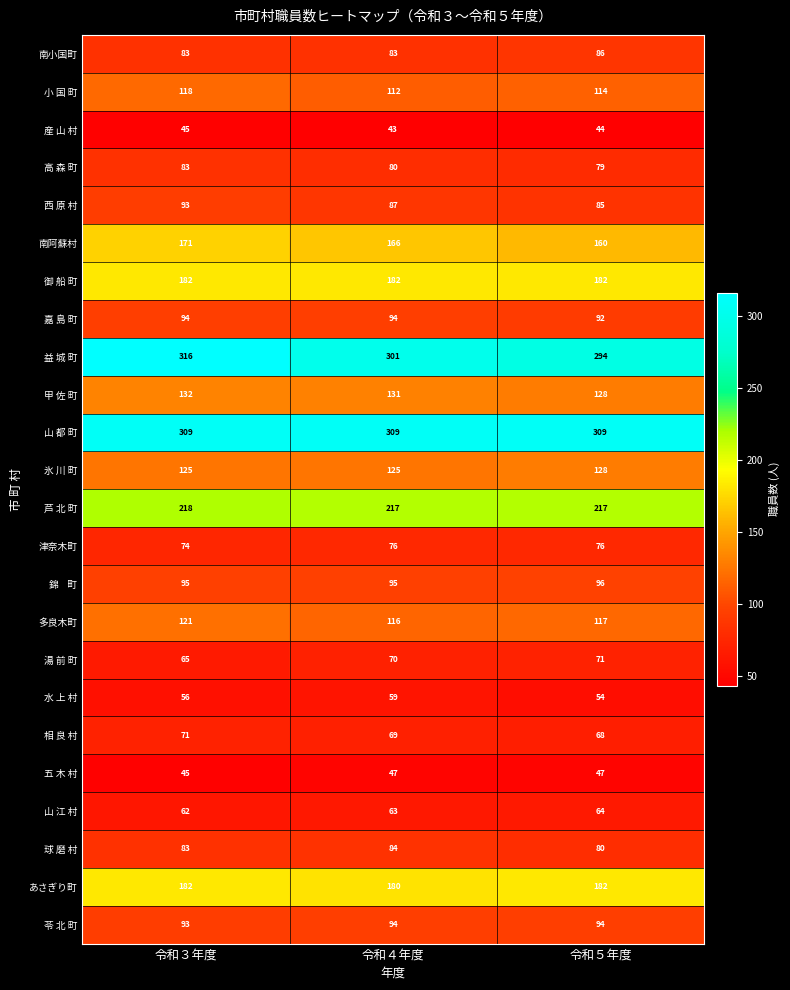

The value of 嘉 島 町 at 令和３年度 is 27. True or false?

False